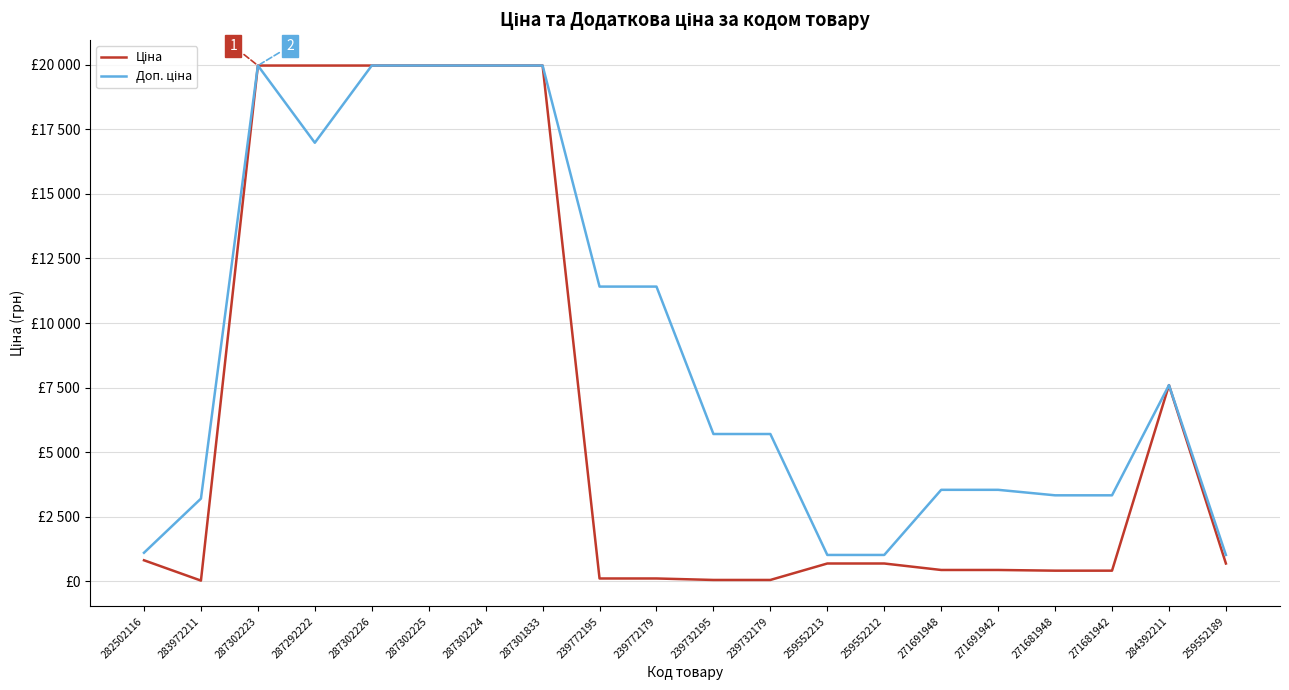

Is this an area chart (filled region under the line)?

No